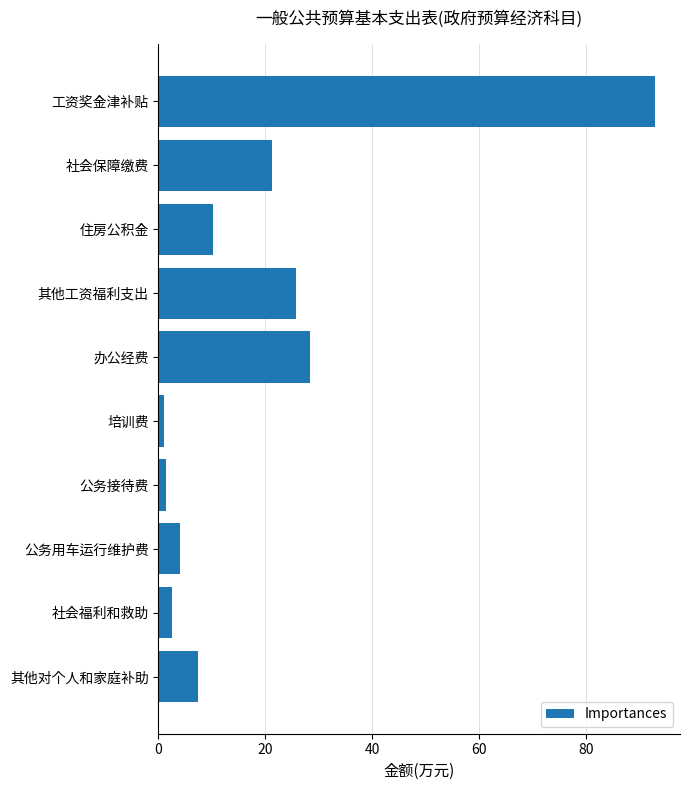

What is the smallest value displayed?

1.0